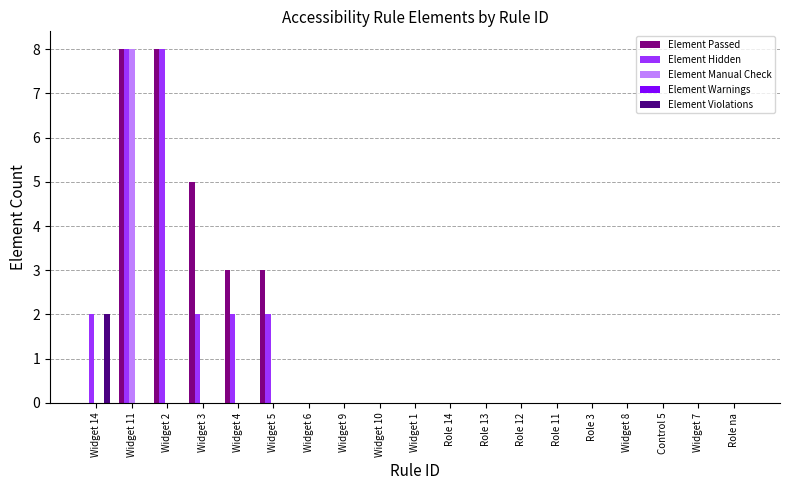

What is the greatest value displayed?

8